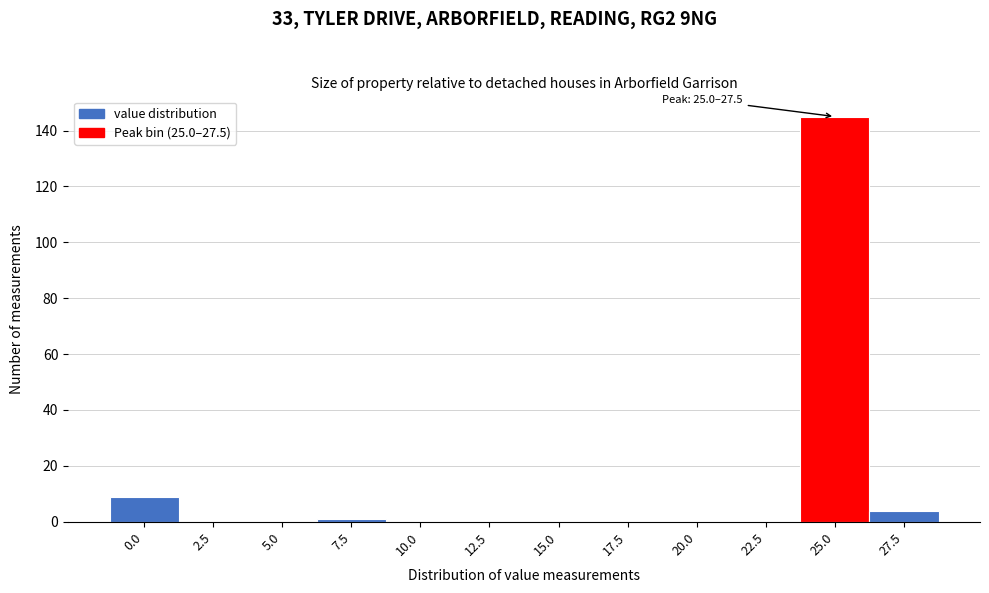

Reading right to left, list all the values displayed in this chart.

27.5=4	25.0=145	22.5=0	20.0=0	17.5=0	15.0=0	12.5=0	10.0=0	7.5=1	5.0=0	2.5=0	0.0=9